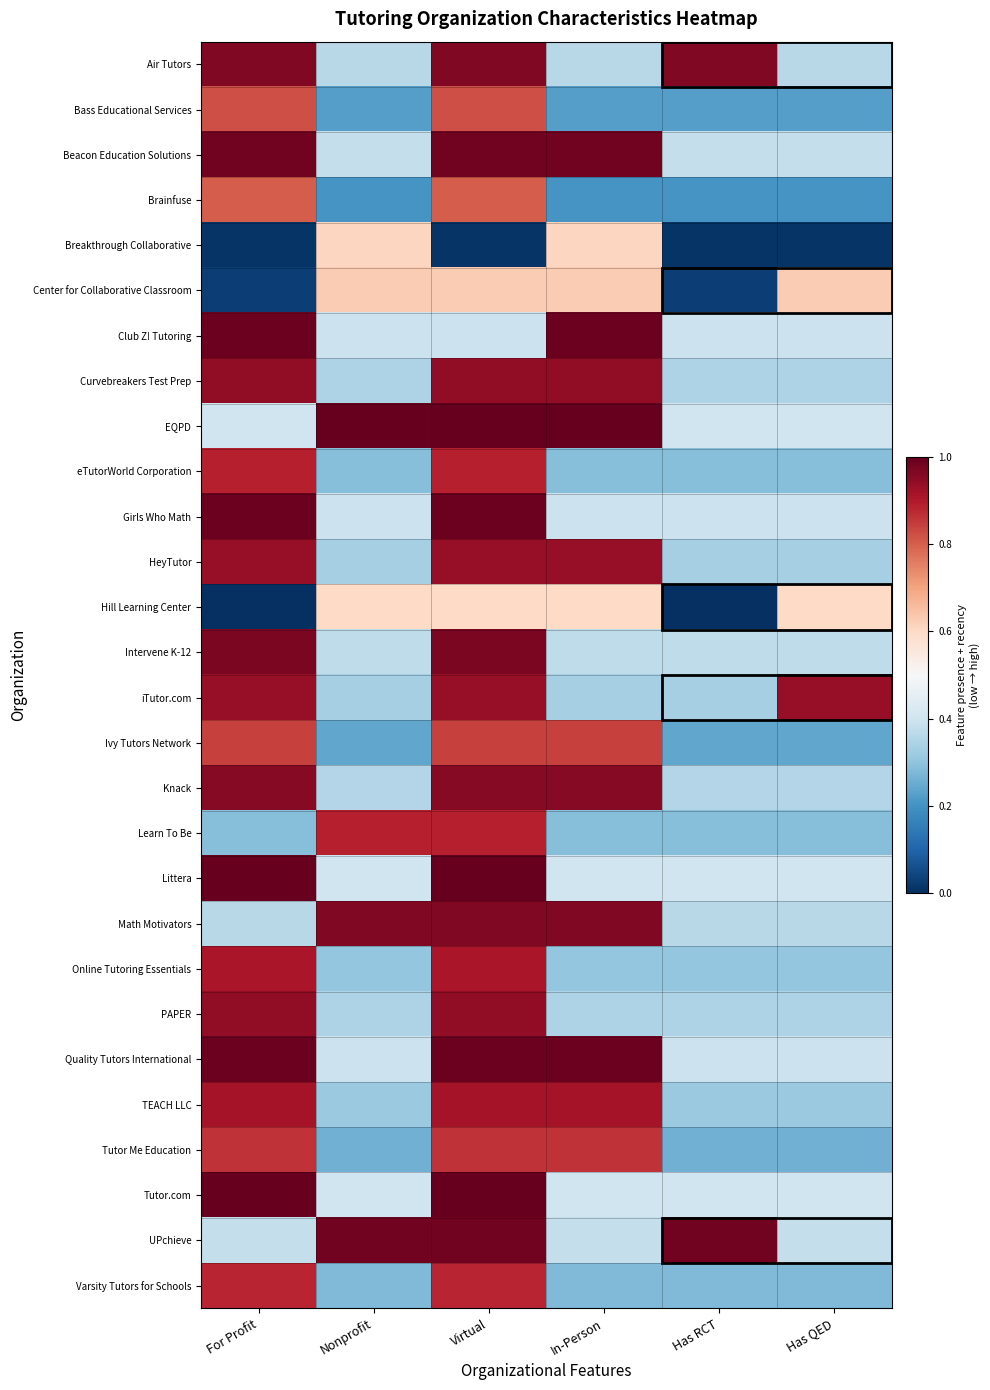

Rank the series at For Profit from highest to lowest value.

Littera, Tutor.com, Club Z! Tutoring, Girls Who Math, Quality Tutors International, Beacon Education Solutions, Intervene K-12, Air Tutors, Knack, Curvebreakers Test Prep, PAPER, HeyTutor, iTutor.com, TEACH LLC, Online Tutoring Essentials, eTutorWorld Corporation, Varsity Tutors for Schools, Tutor Me Education, Ivy Tutors Network, Bass Educational Services, Brainfuse, EQPD, UPchieve, Math Motivators, Learn To Be, Center for Collaborative Classroom, Breakthrough Collaborative, Hill Learning Center